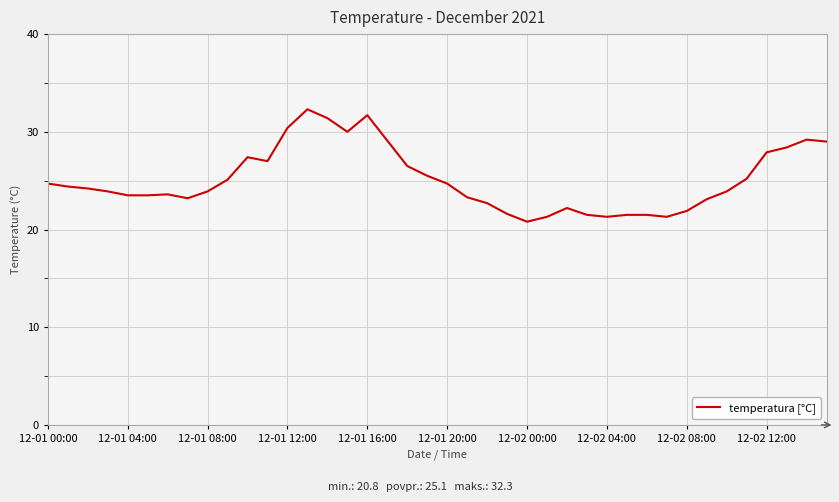

What is the difference between the maximum and minimum values?

11.5